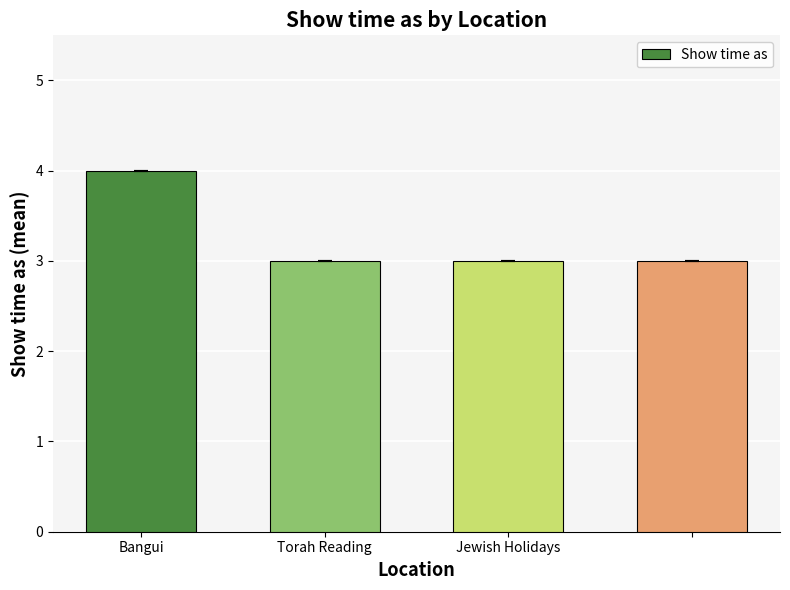

What is the maximum value shown in the chart?

4